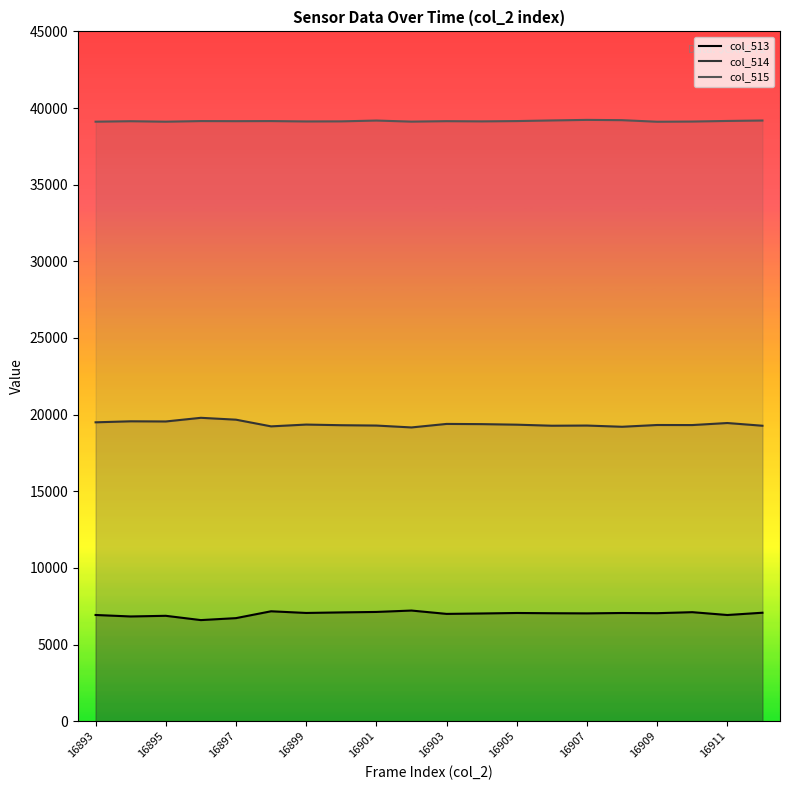

At 16912, list the series in order from smallest to largest.

col_513, col_514, col_515